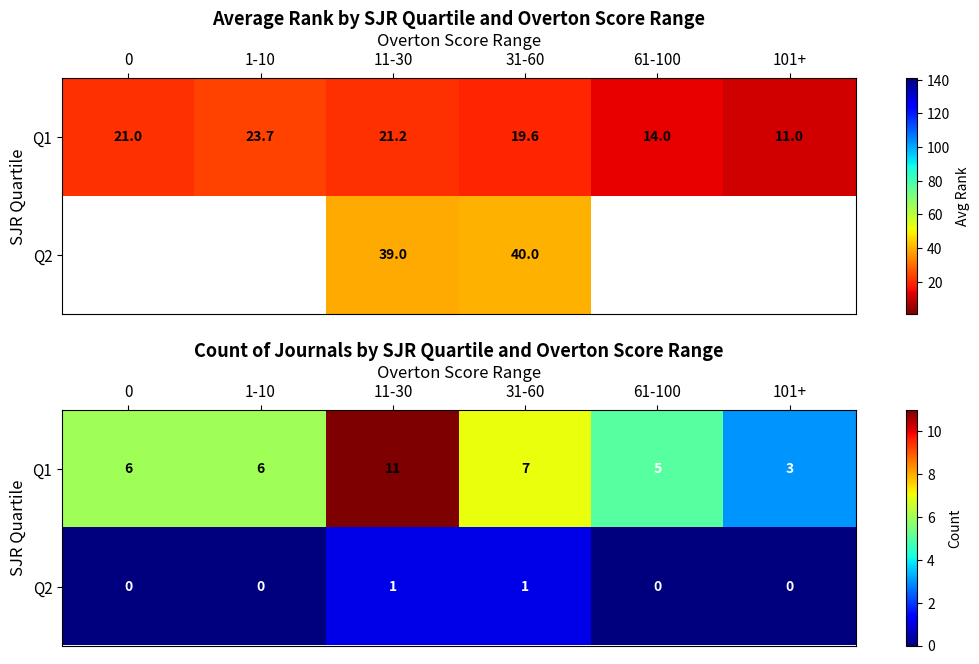

What is the greatest value displayed?

11